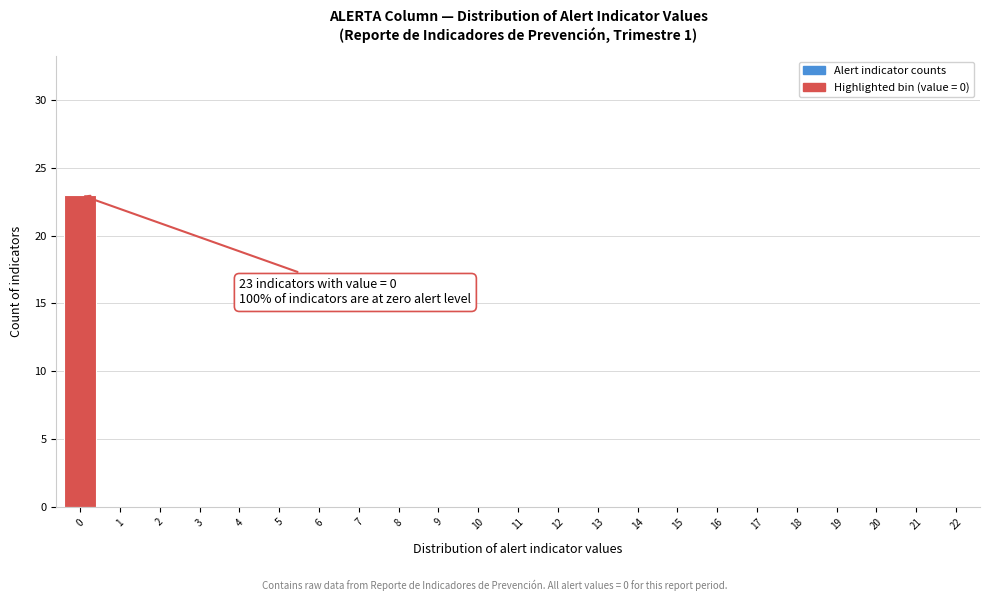

Reading left to right, list all the values displayed in this chart.

0=23	1=0	2=0	3=0	4=0	5=0	6=0	7=0	8=0	9=0	10=0	11=0	12=0	13=0	14=0	15=0	16=0	17=0	18=0	19=0	20=0	21=0	22=0